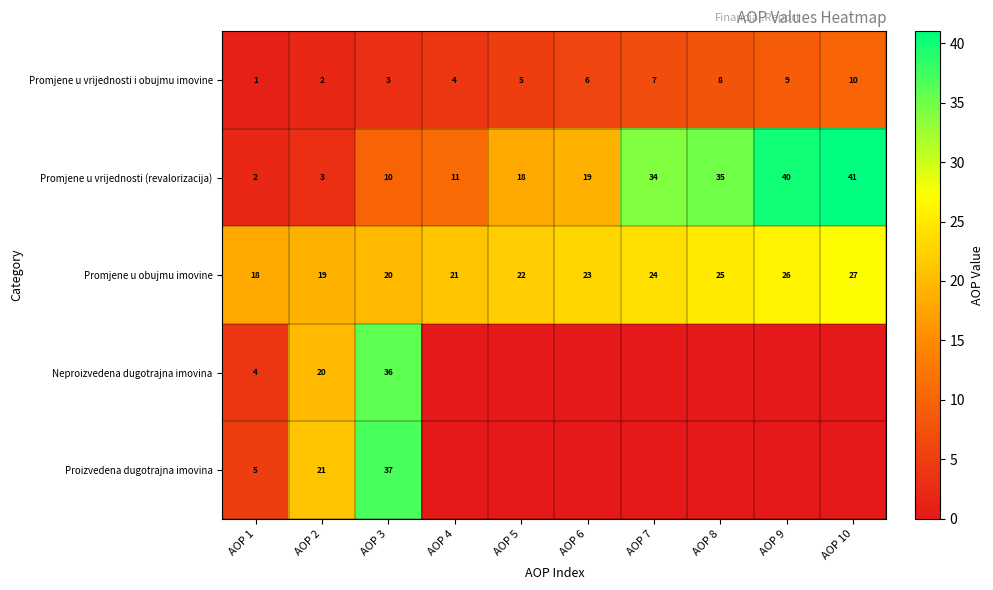

What is the spread (max minus min) of values at AOP 6?

23